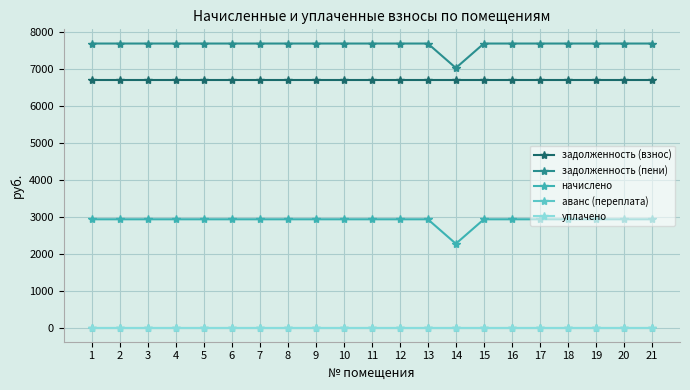

What is the difference between the maximum and minimum values in the задолженность (пени) series?

660.1